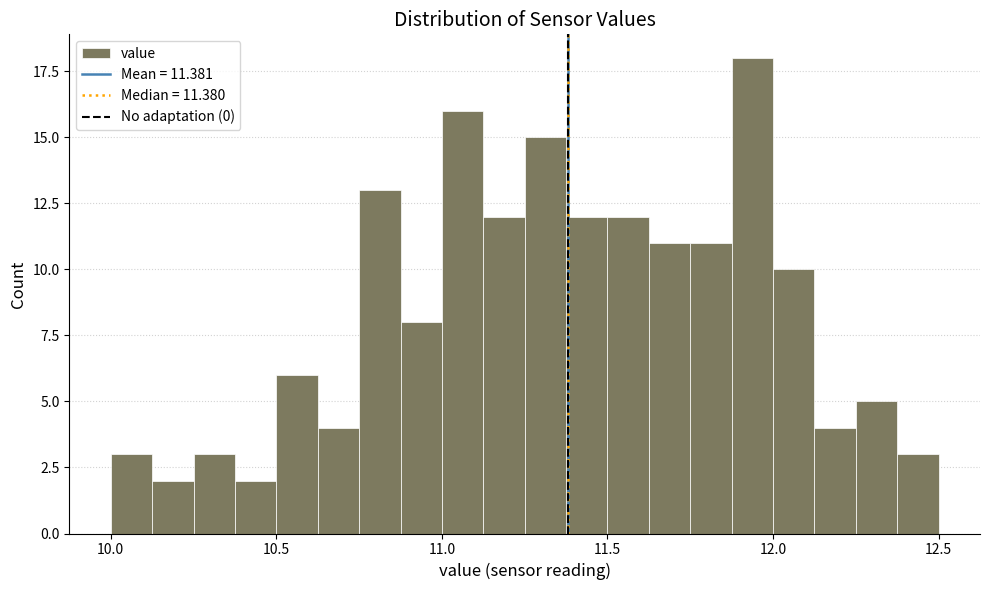

Read against the x-axis, roughly where is the centre of the tallest bar?

11.95